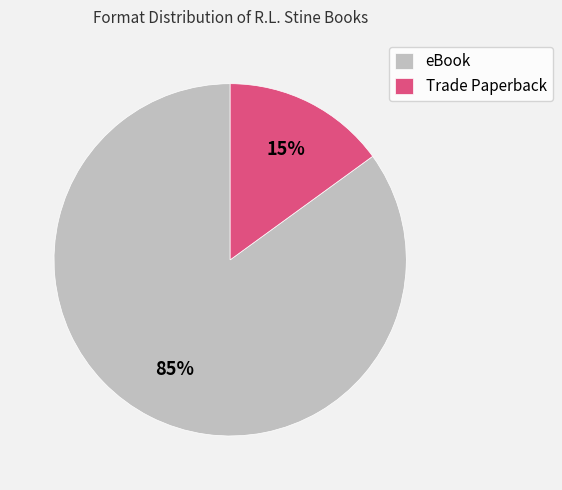

Is the sum of Trade Paperback and eBook greater than half?

Yes